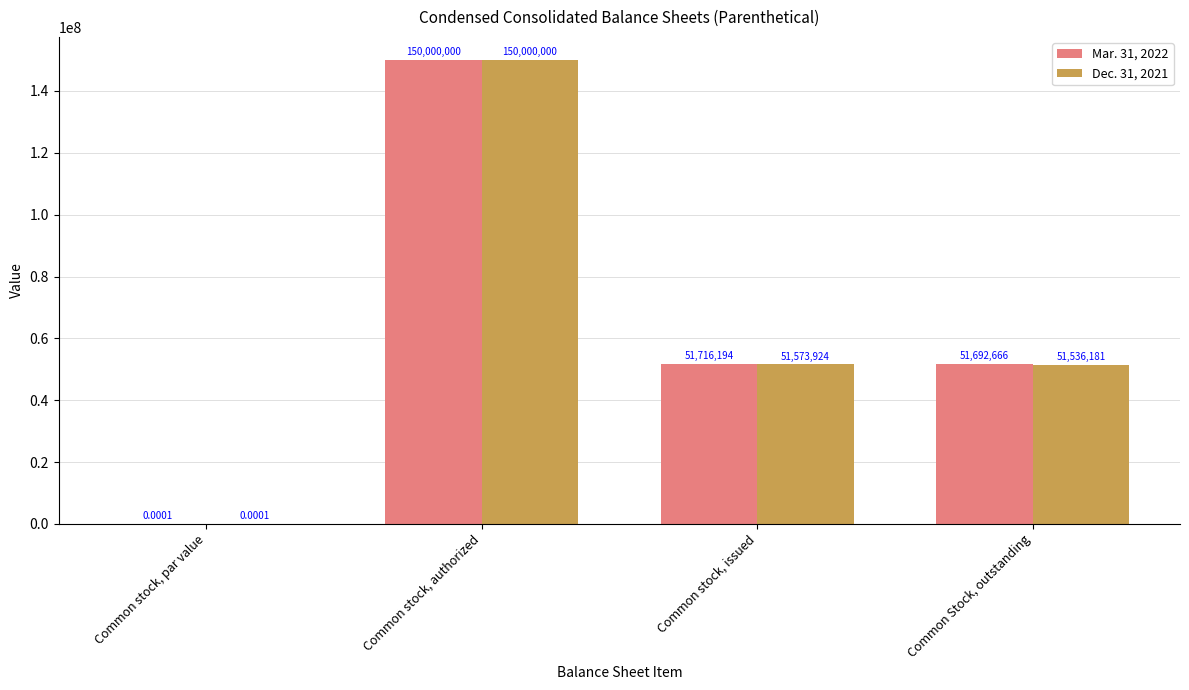

Which category has the highest value in the Mar. 31, 2022 series?

Common stock, authorized